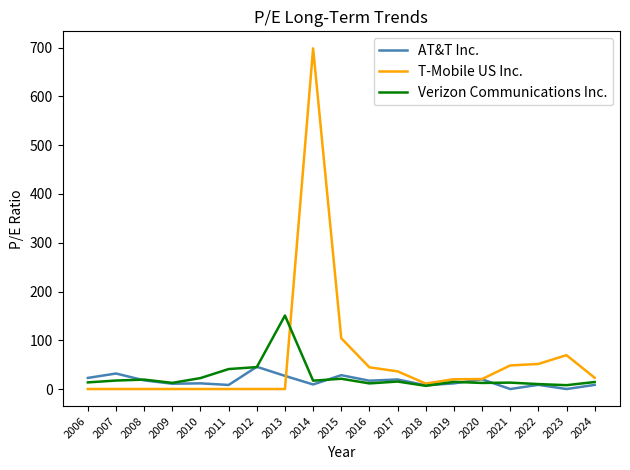

How many lines are shown in the chart?

3